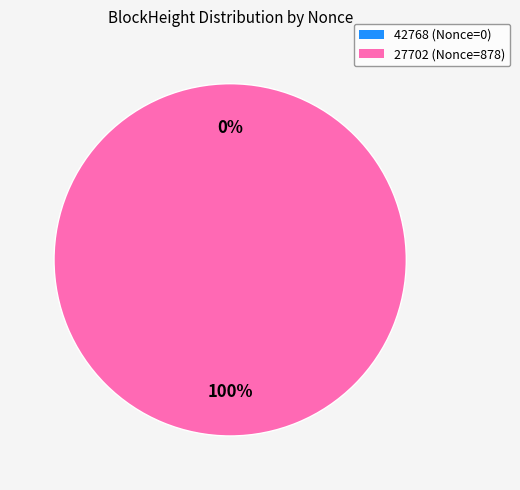

Rank the categories by value from highest to lowest.

27702, 42768